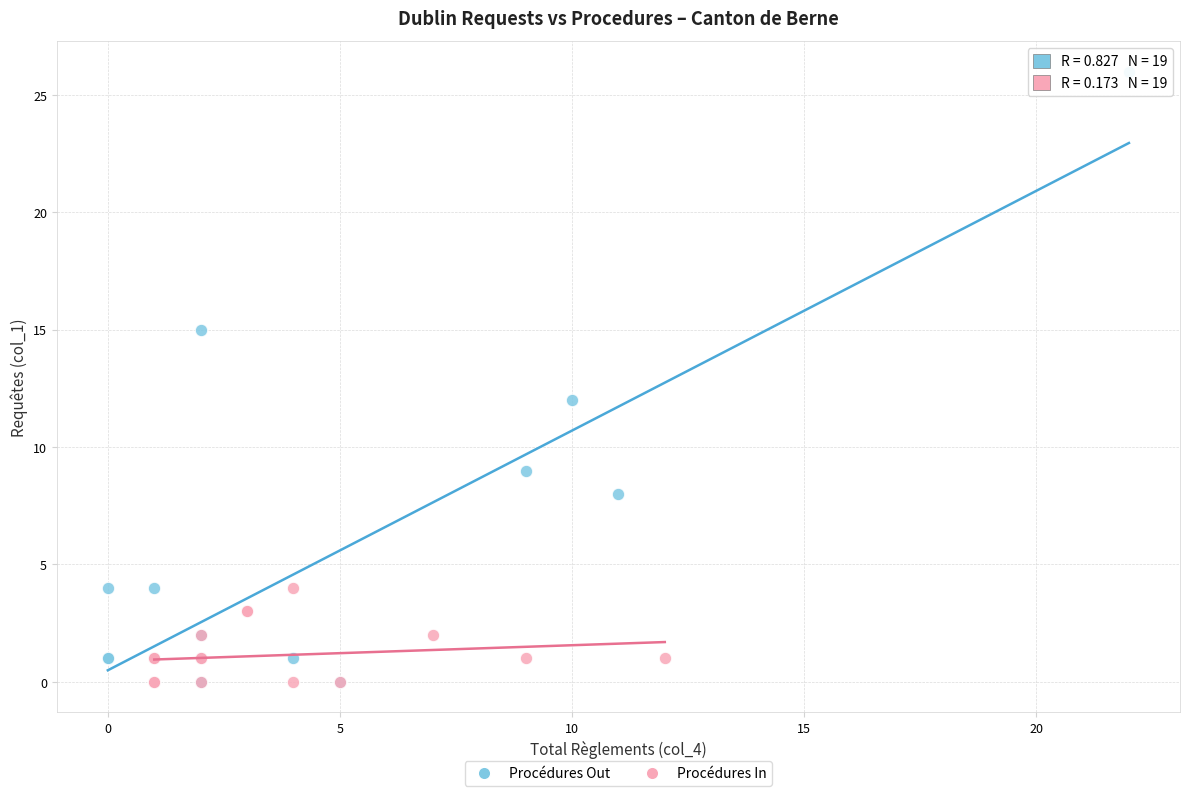

Which series has the widest spread of Y values?

Procédures Out